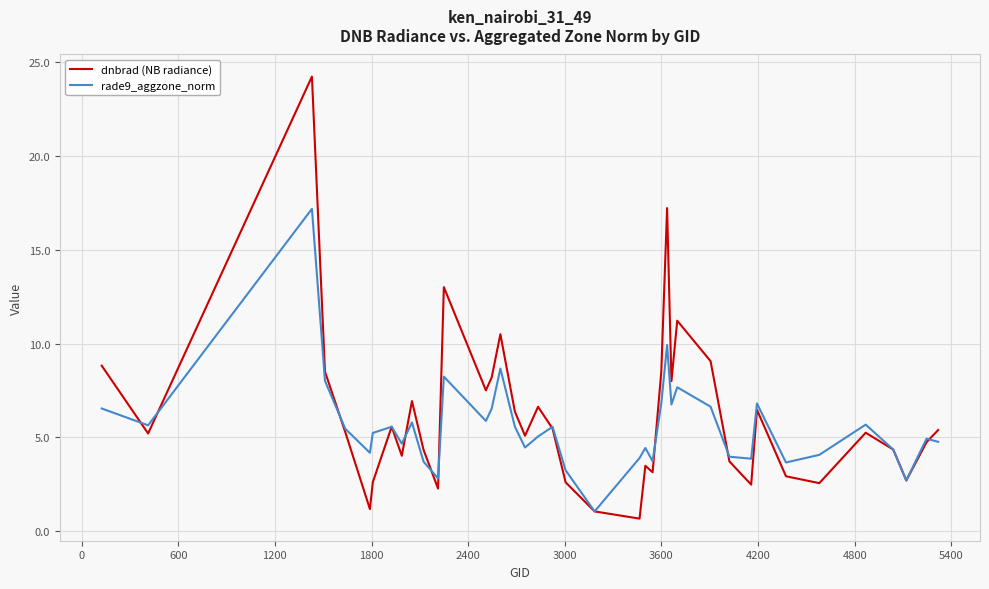

What is the highest value of the rade9_aggzone_norm series?

17.2